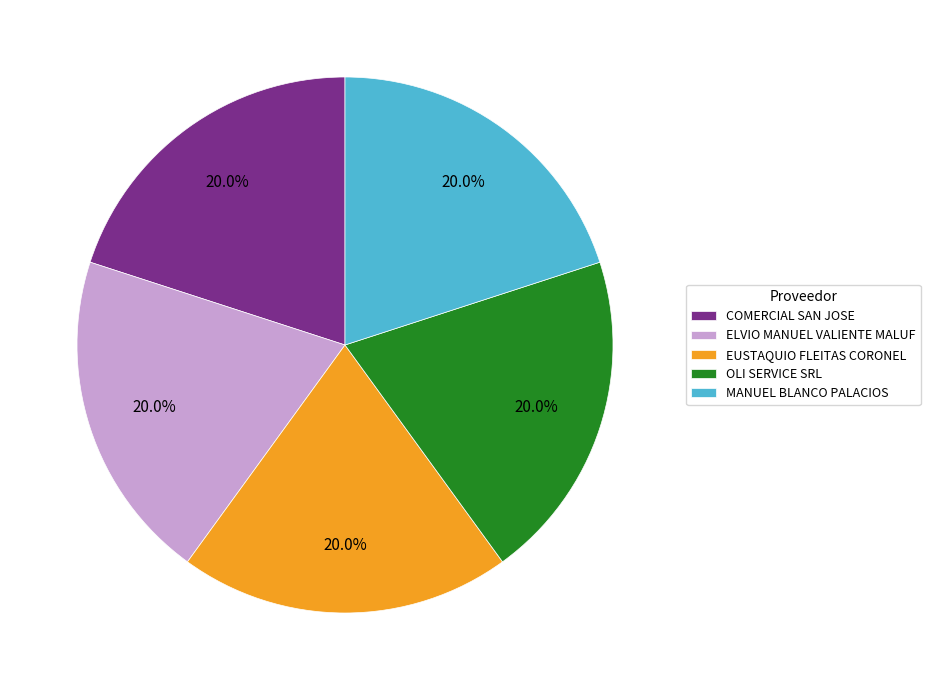

To the nearest percent, what is the average slice percentage?

20%